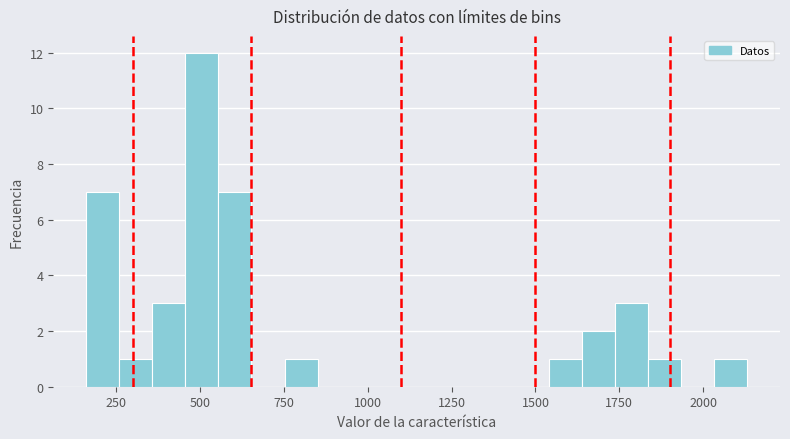

Read against the x-axis, roughly where is the centre of the tallest bar?

500